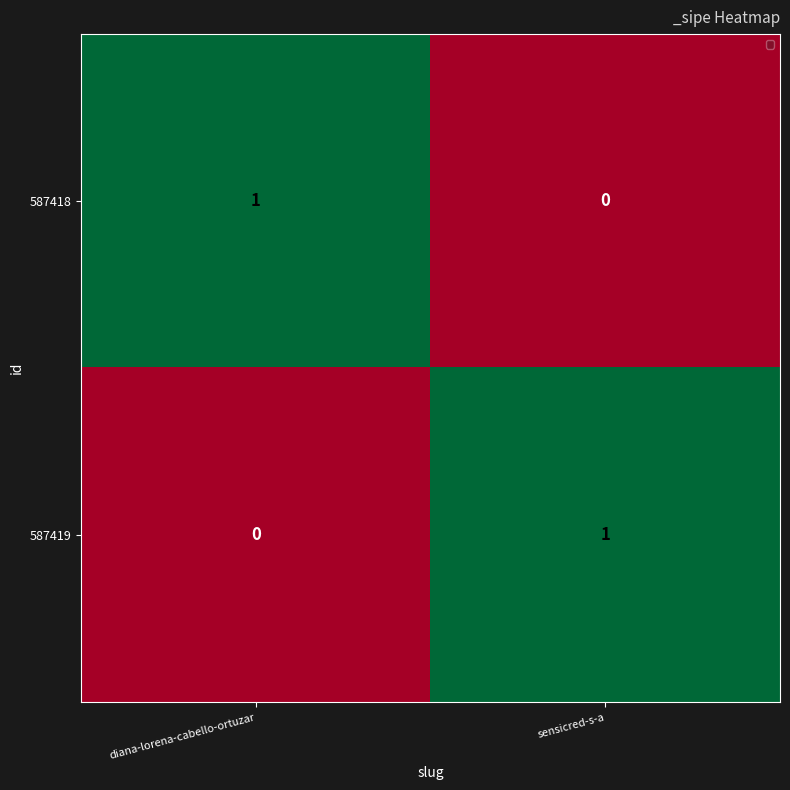

How many data points does each series have?

2